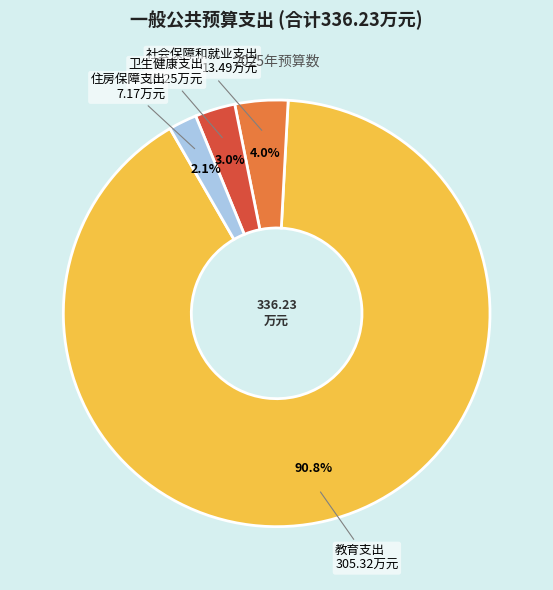

Does any single category account for the majority?

Yes